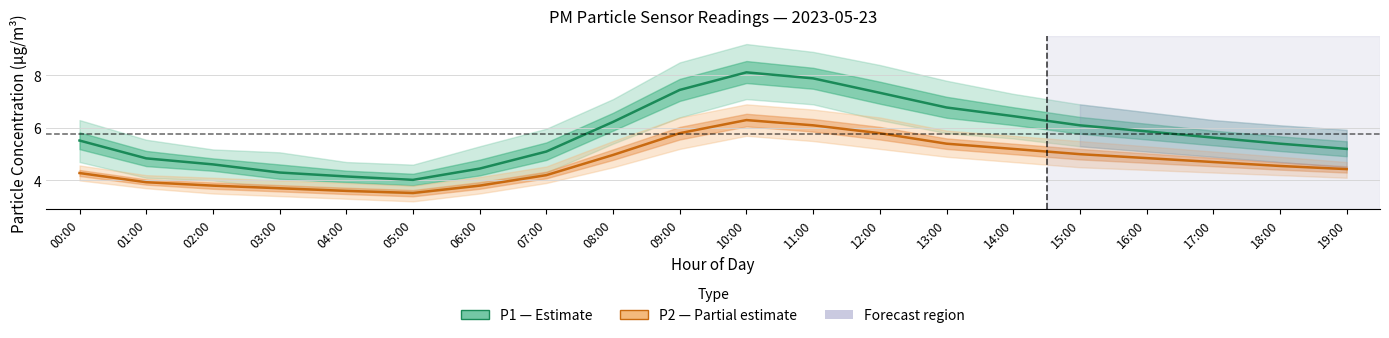

List the series in order of their peak value, highest first.

P1 (PM10), P2 (PM2.5)